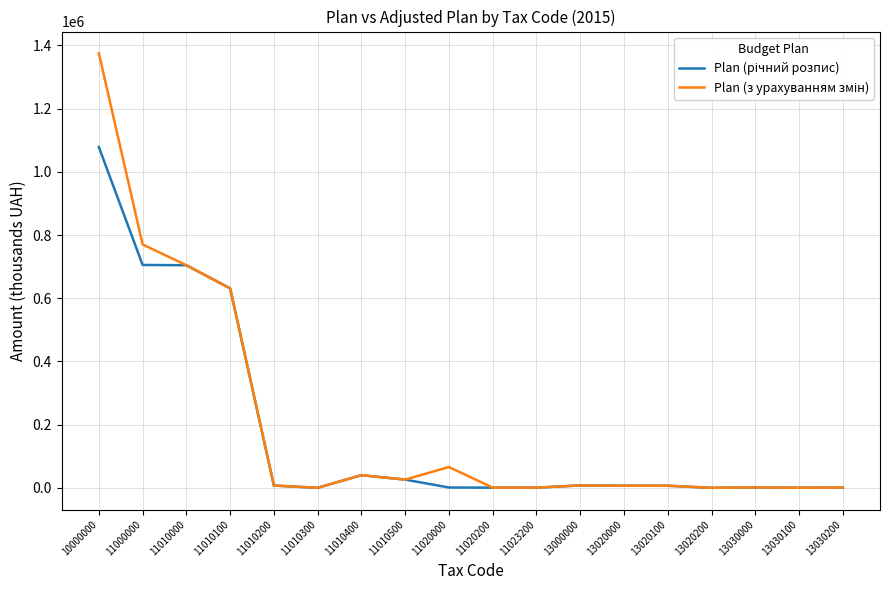

How many lines are shown in the chart?

2